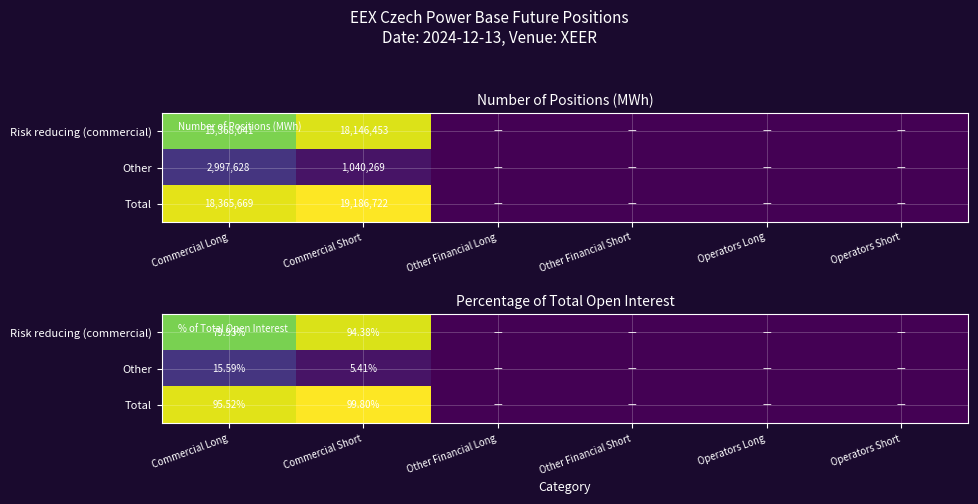

At which category is the sum across all series the highest?

Commercial Short